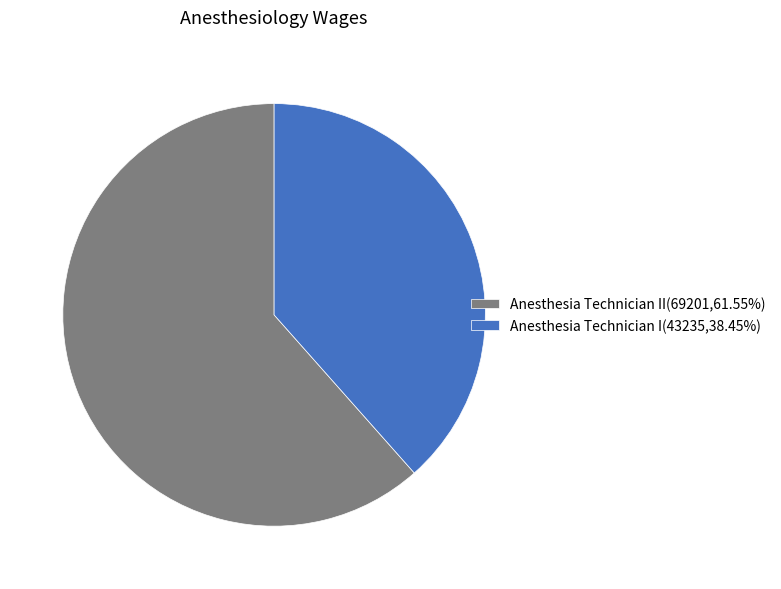

Do Anesthesia Technician I(43235,38.45%) and Anesthesia Technician II(69201,61.55%) together represent more than half of the pie?

Yes